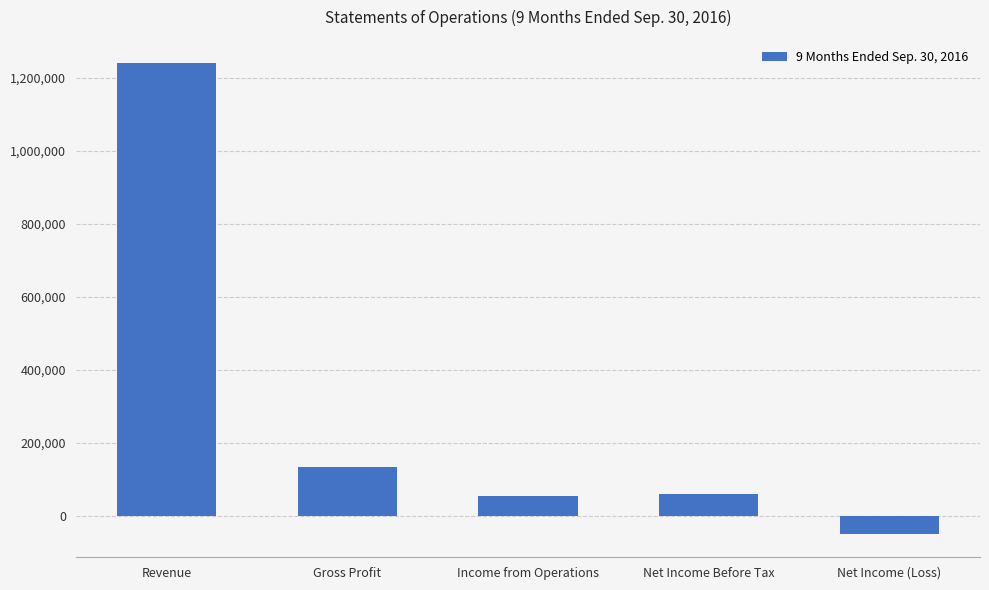

What is the change in value from Income from Operations to Net Income (Loss)?

-103290